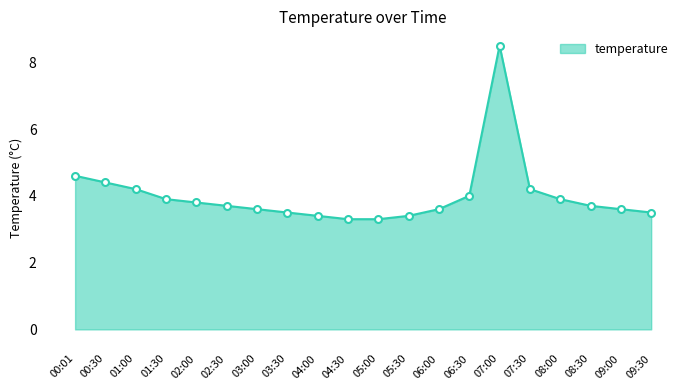

How many lines are shown in the chart?

1